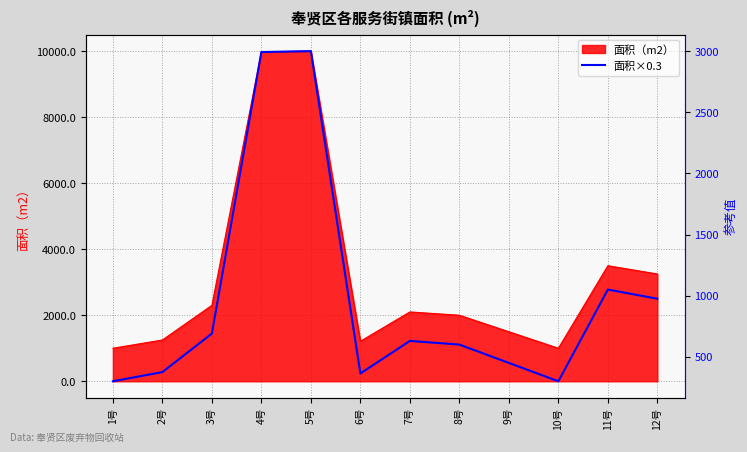

The value of 面积（m2） at 7号 is 1204.0. True or false?

False